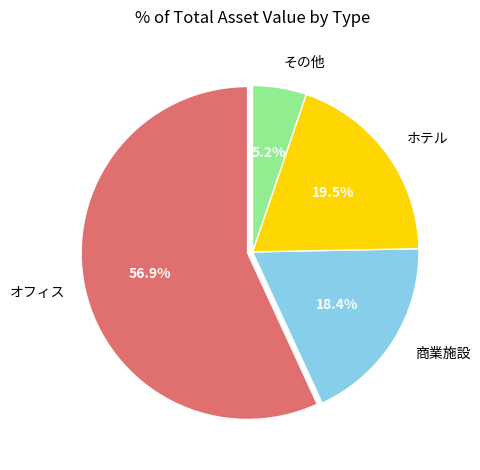

Between 商業施設 and オフィス, which is larger?

オフィス